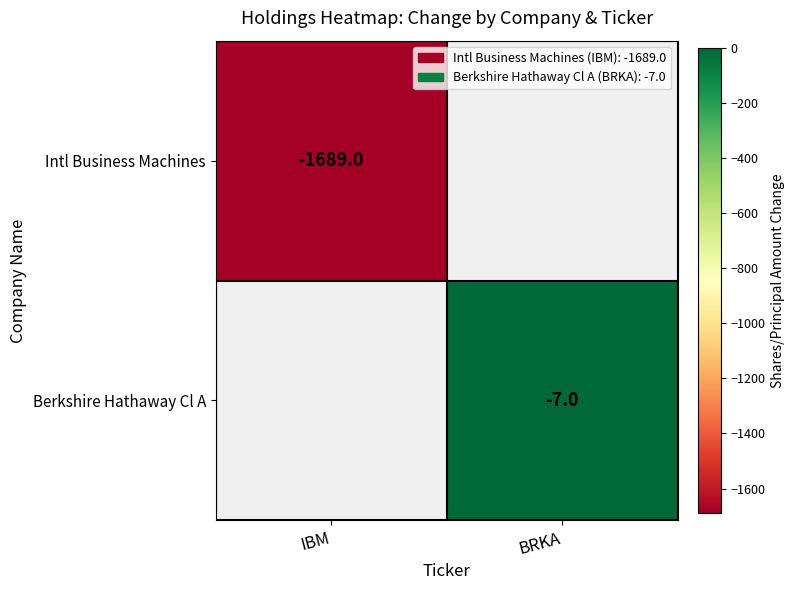

How many series are shown in this chart?

2